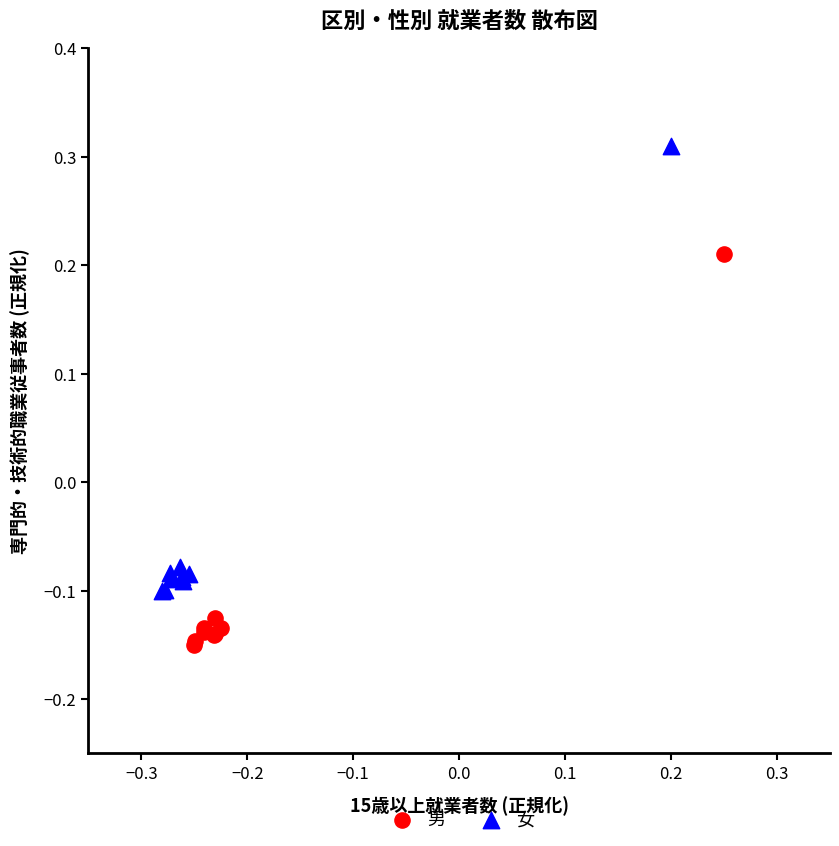

Which series reaches the maximum Y coordinate?

女